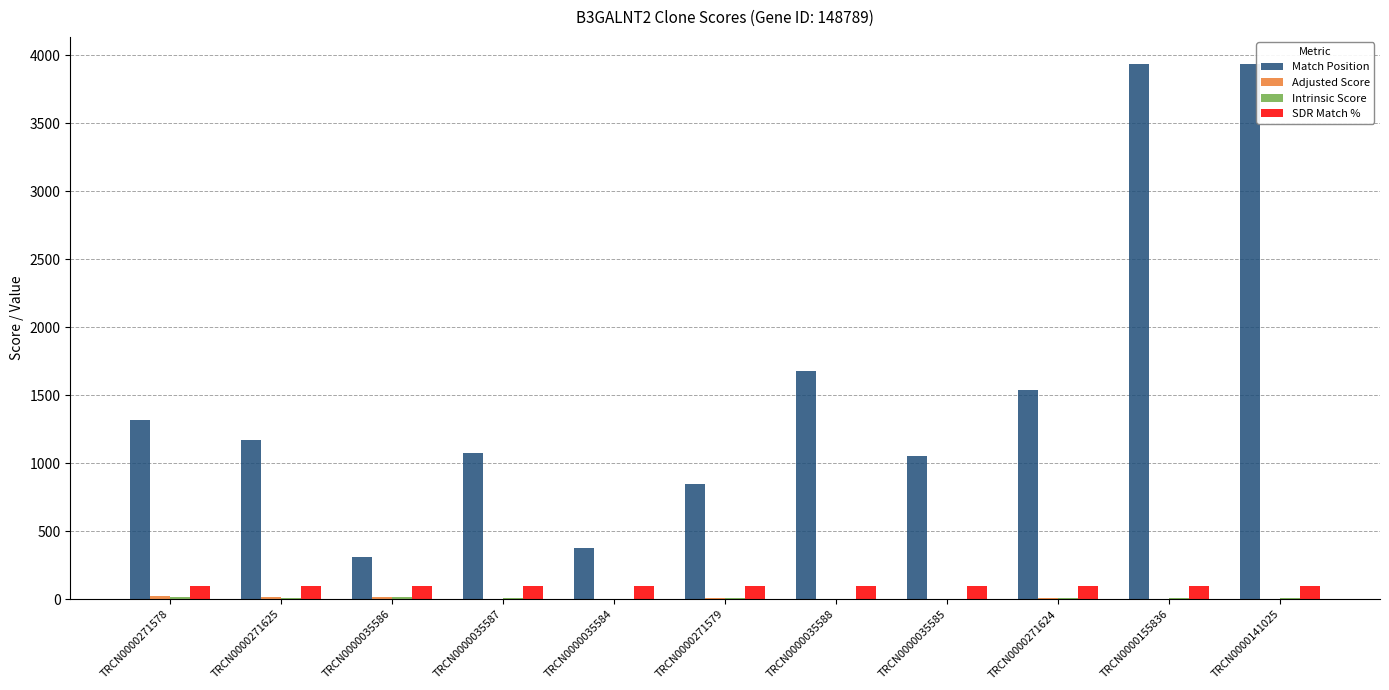

What is the sum of all SDR Match % values?

1100.0